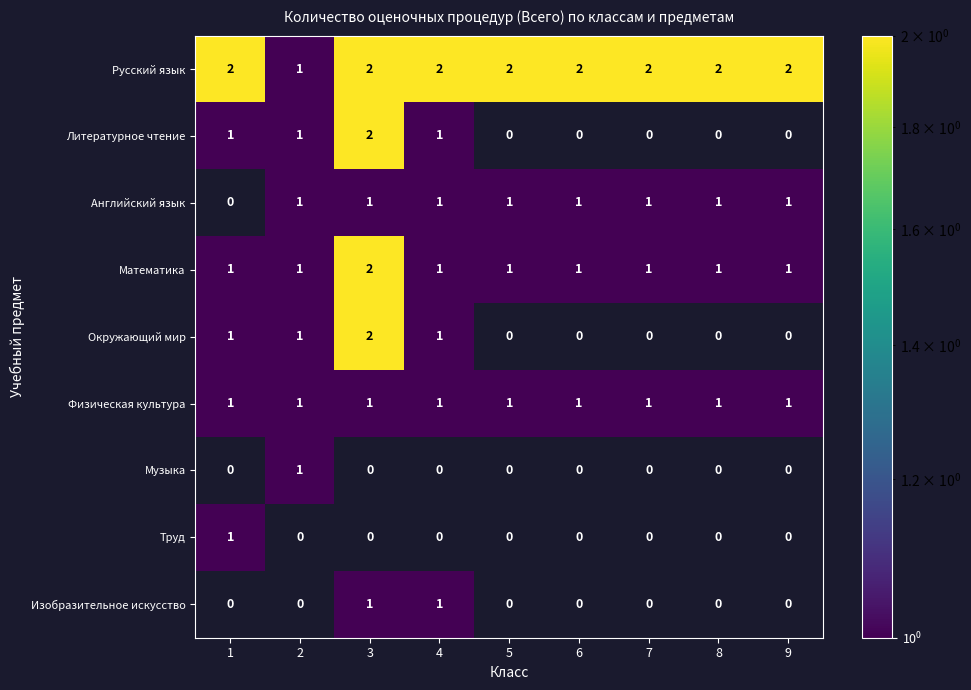

The value of Физическая культура at 3 is 1. True or false?

True